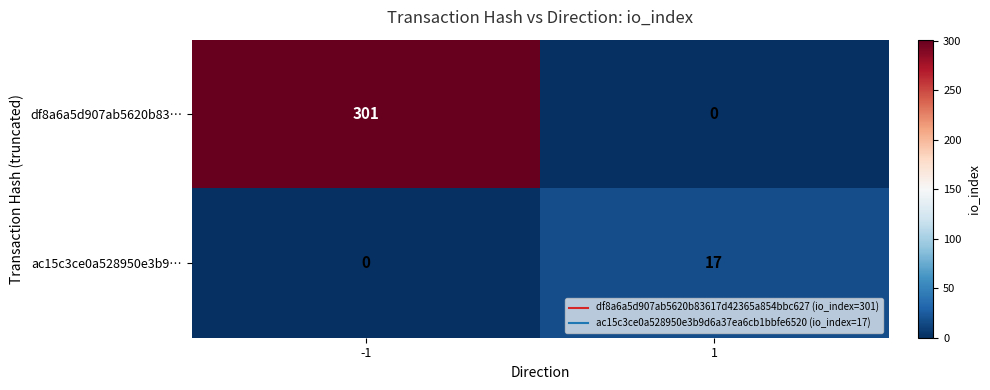

Which category has the highest value across all series?

-1